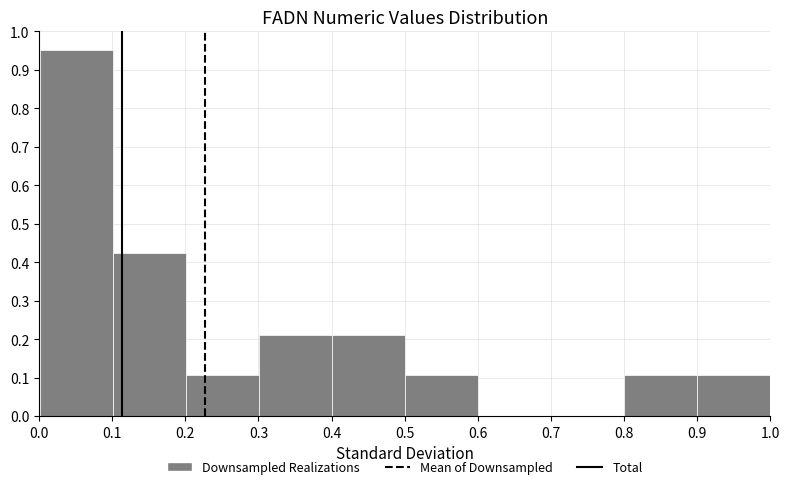

Which range on the x-axis has the tallest bar?

0.0 to 0.1